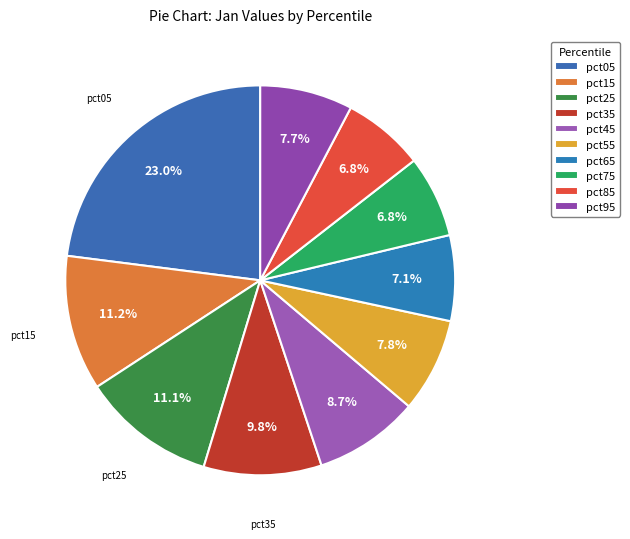

The pct75 slice represents 7% of the pie. True or false?

True